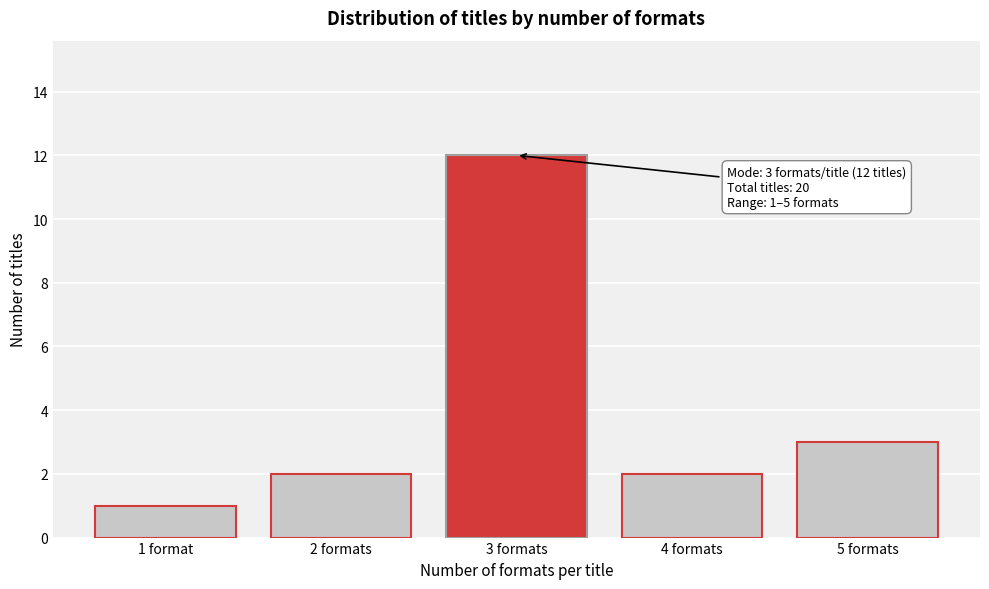

Reading left to right, transcribe all the data shown in this chart.

1 format=1	2 formats=2	3 formats=12	4 formats=2	5 formats=3